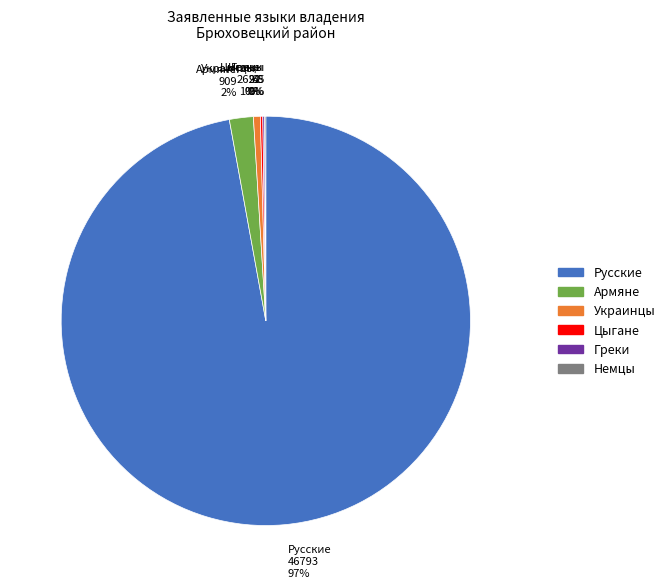

To the nearest percent, what percentage of the pie is Армяне?

2%